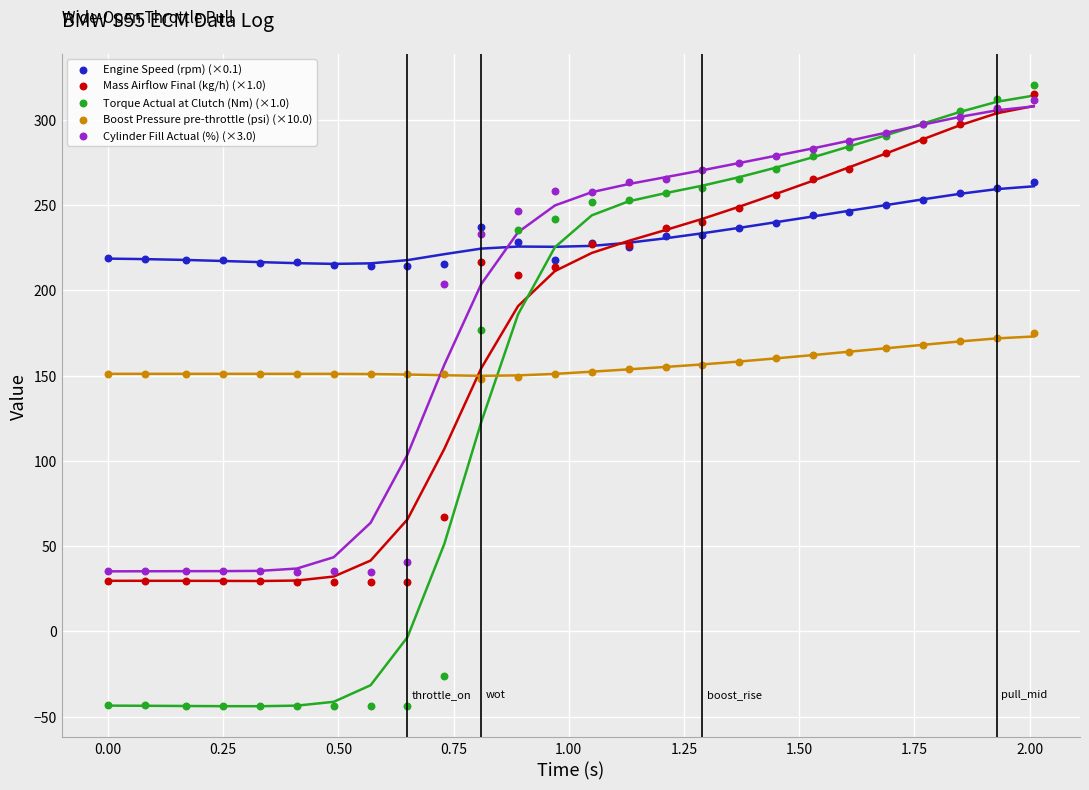

Which series contains the lowest Y value?

Torque Actual at Clutch (Nm) (×1.0)